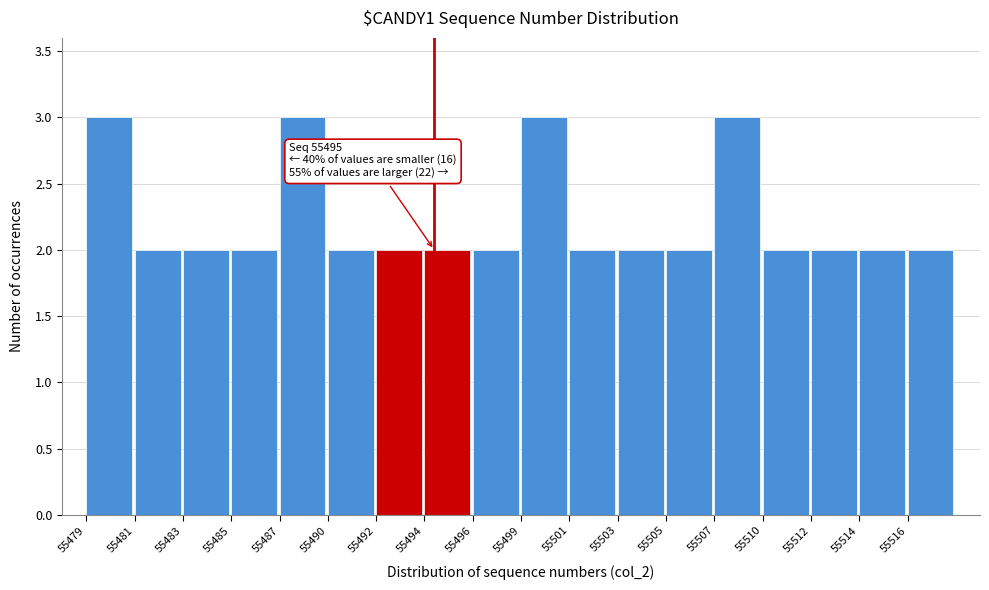

Reading left to right, extract all data points from this chart.

55479=3	55481=2	55483=2	55485=2	55487=3	55490=2	55492=2	55494=2	55496=2	55499=3	55501=2	55503=2	55505=2	55507=3	55510=2	55512=2	55514=2	55516=2